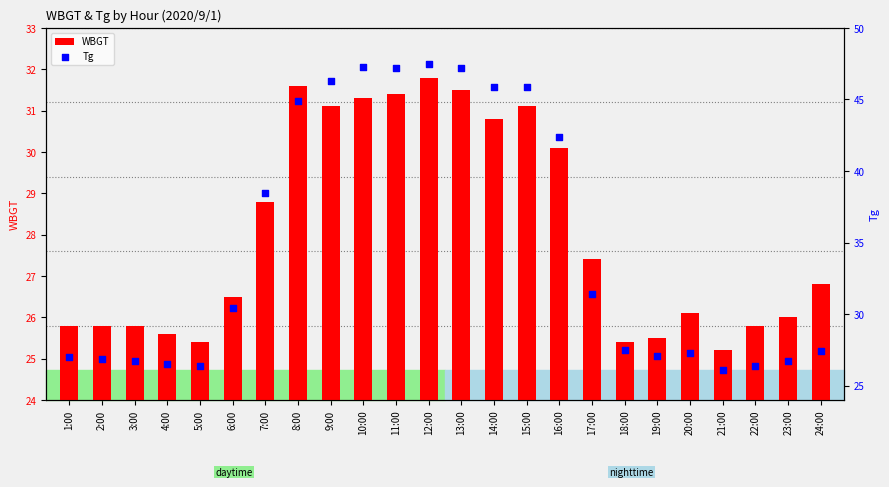

Which series has the largest total across all categories?

Tg